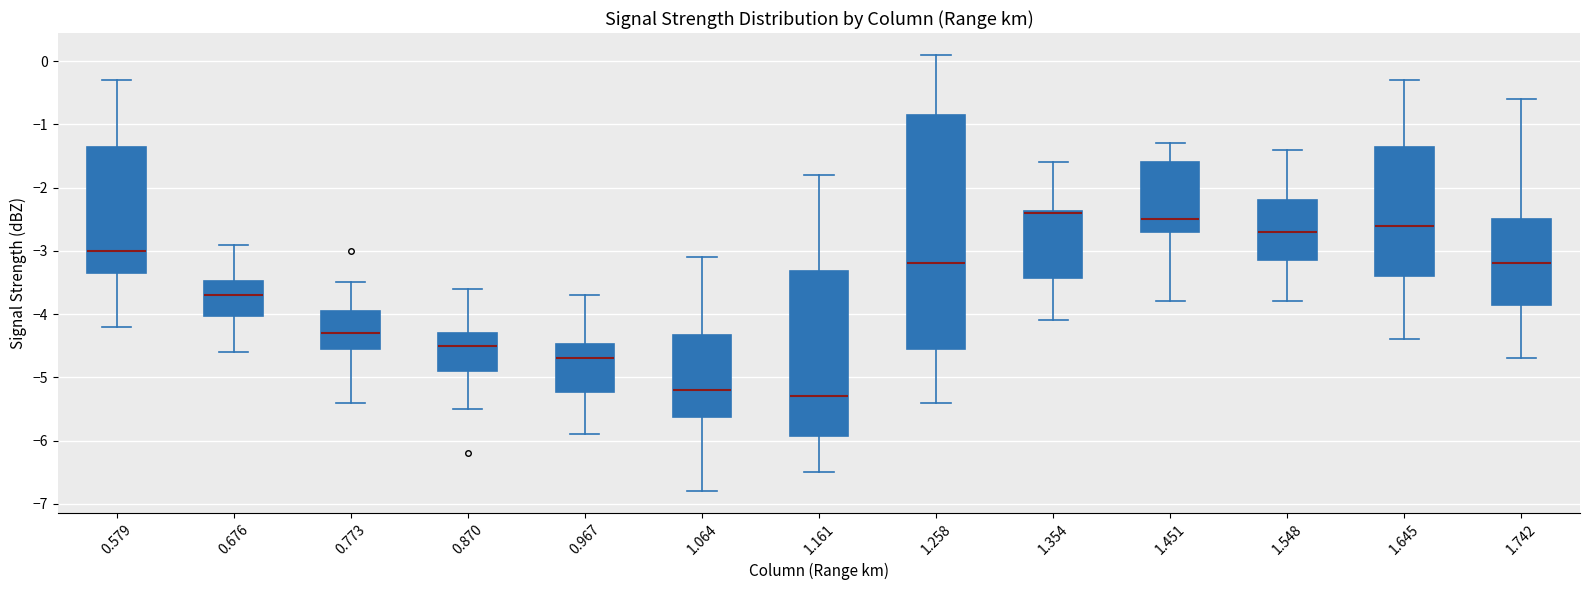

Comparing the boxes themselves (not the whiskers), which one is the tallest?

1.258